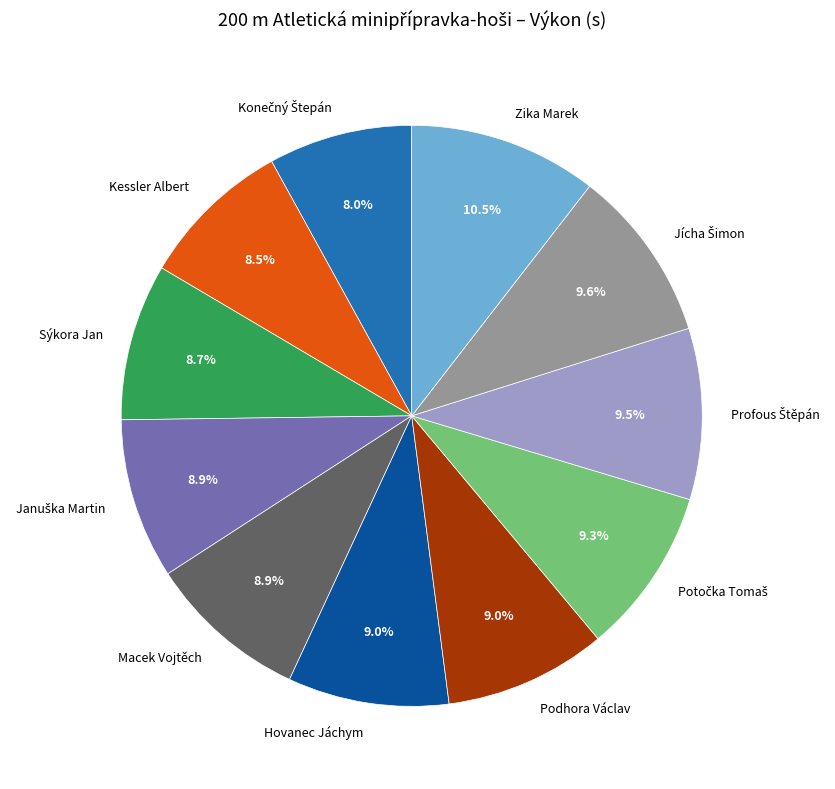

Is there a majority slice in this chart?

No